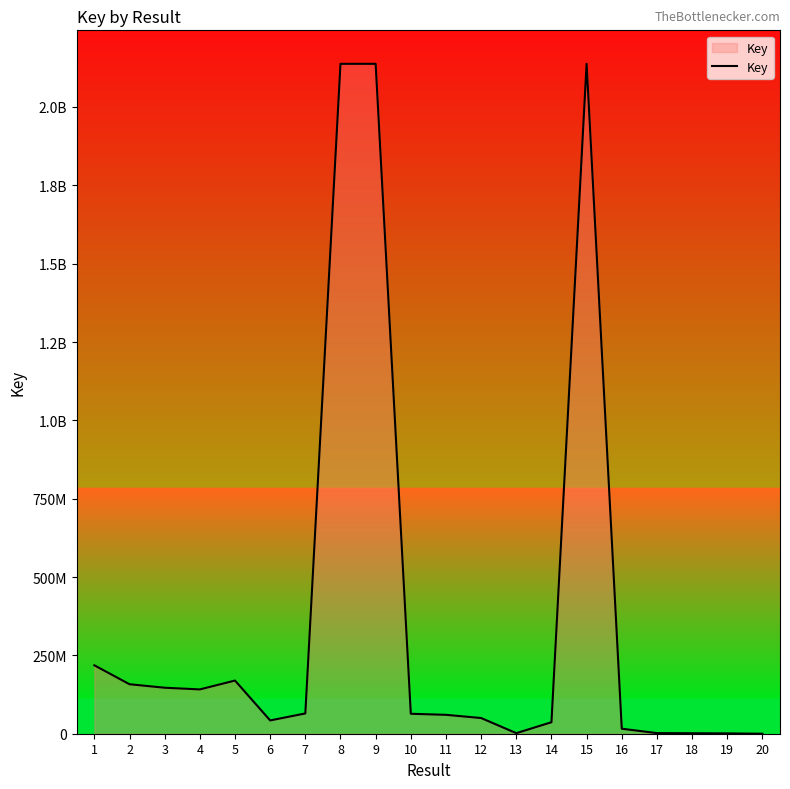

Does the chart have visible grid lines?

No